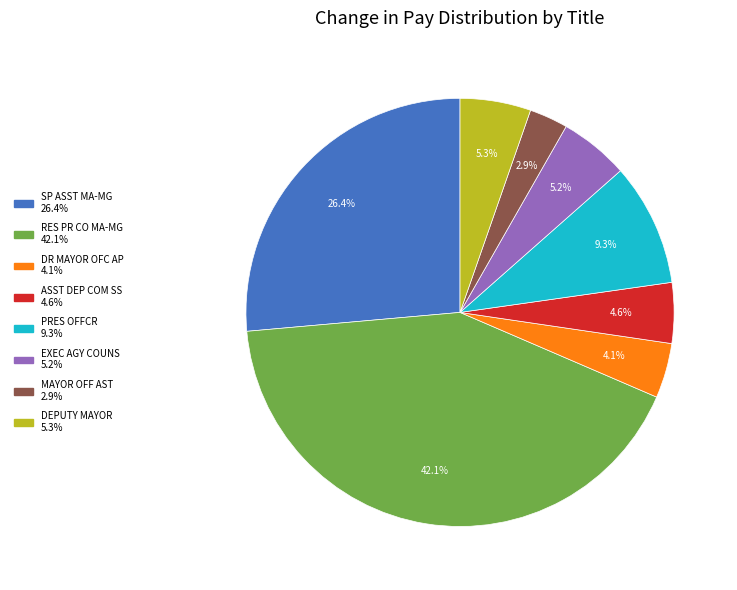

Which slice is the smallest?

MAYOR OFF AST